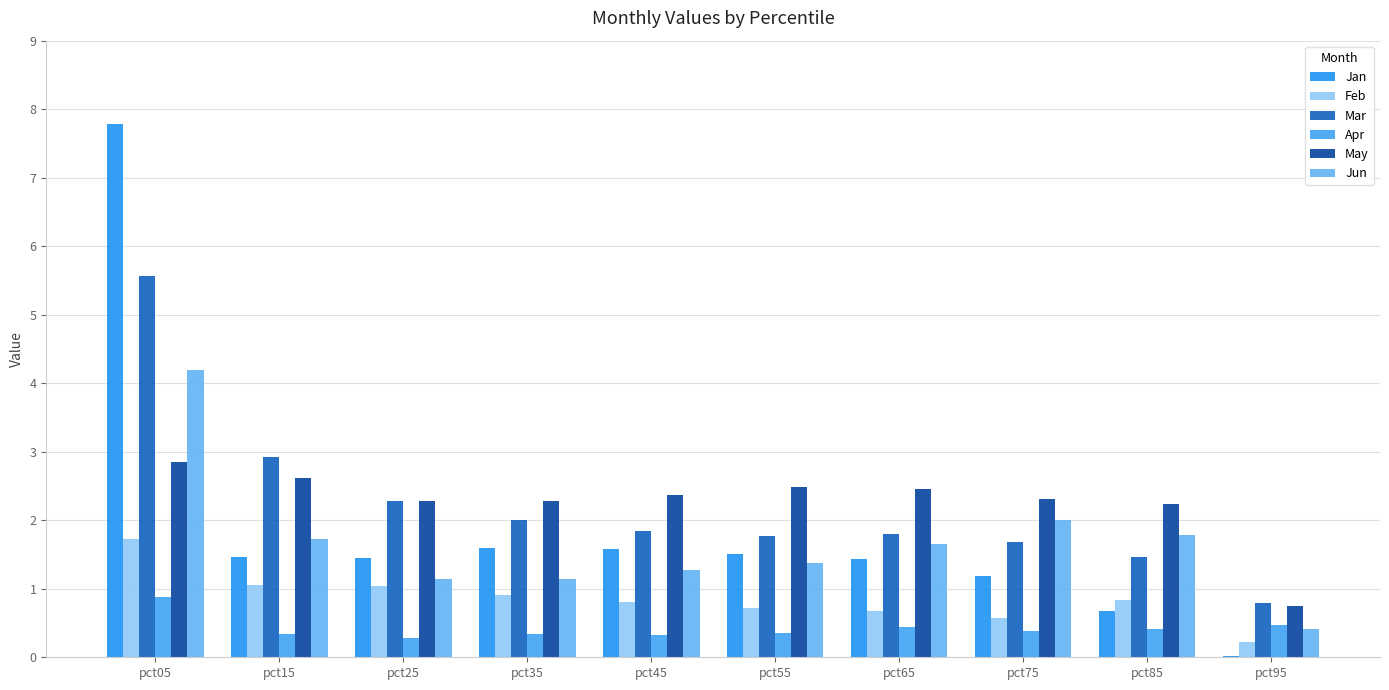

How many groups of bars are there?

10